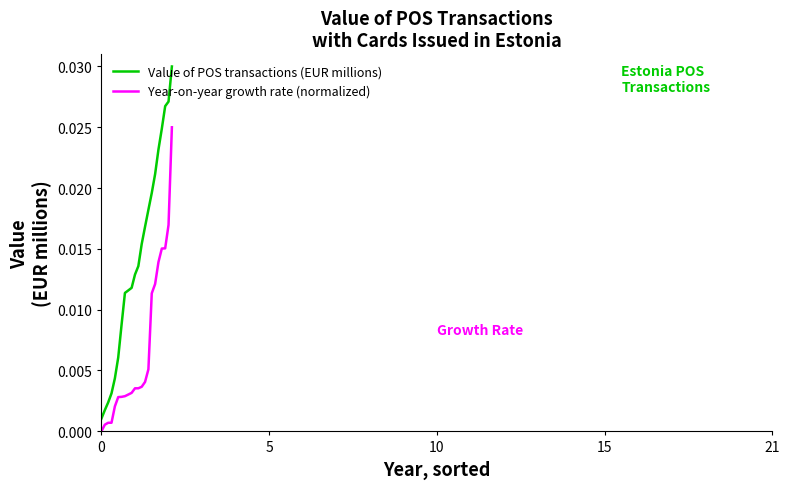

Which series has the largest total across all categories?

Value of POS transactions (EUR millions)